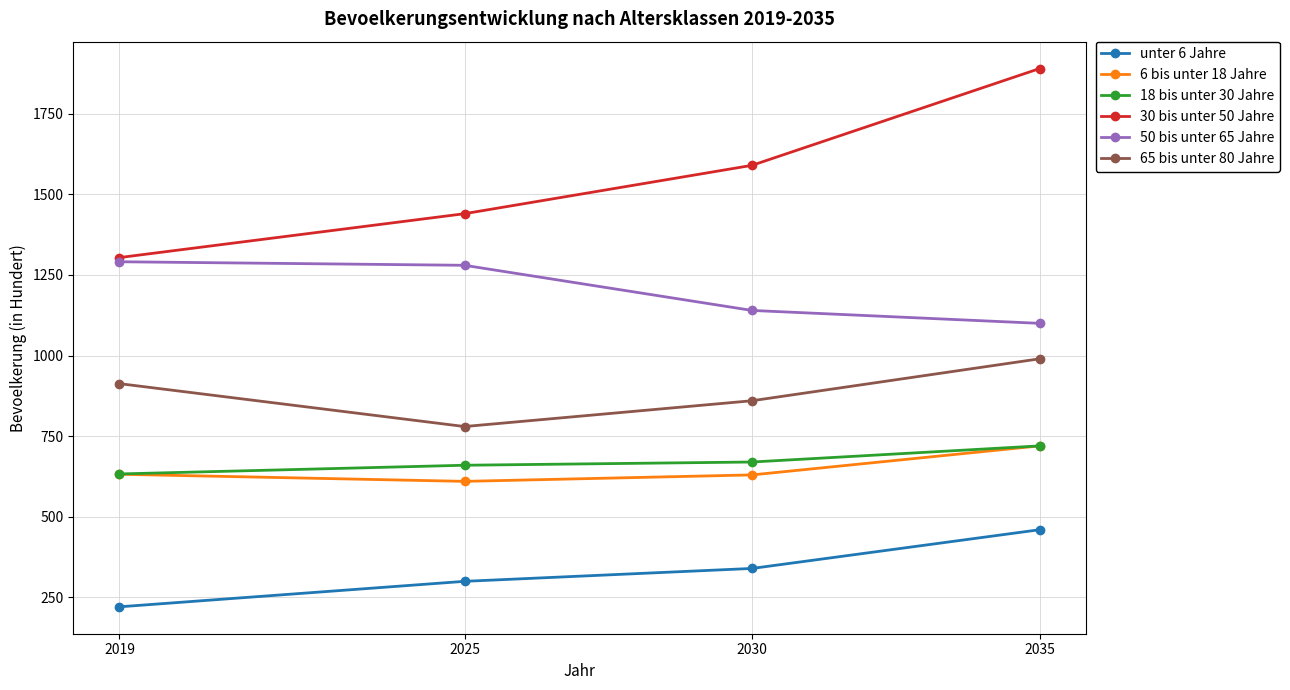

Where is 30 bis unter 50 Jahre nearest to the value 1597?

2030